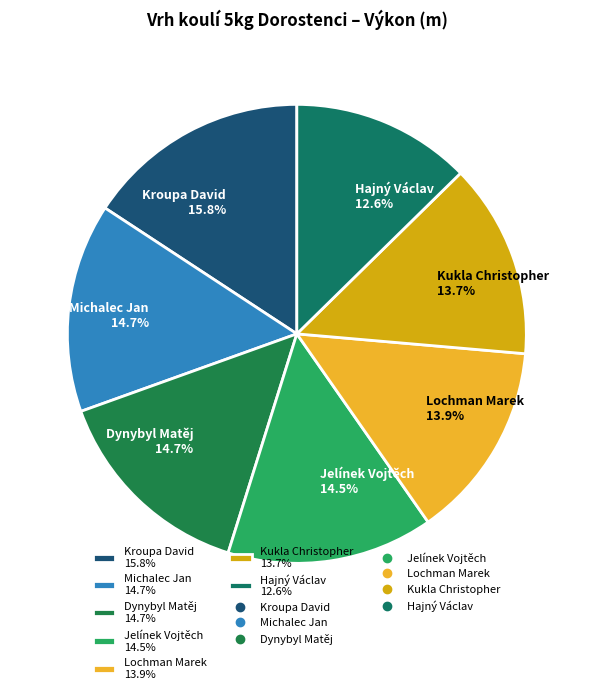

To the nearest percent, what percentage of the pie is Kukla Christopher?

14%